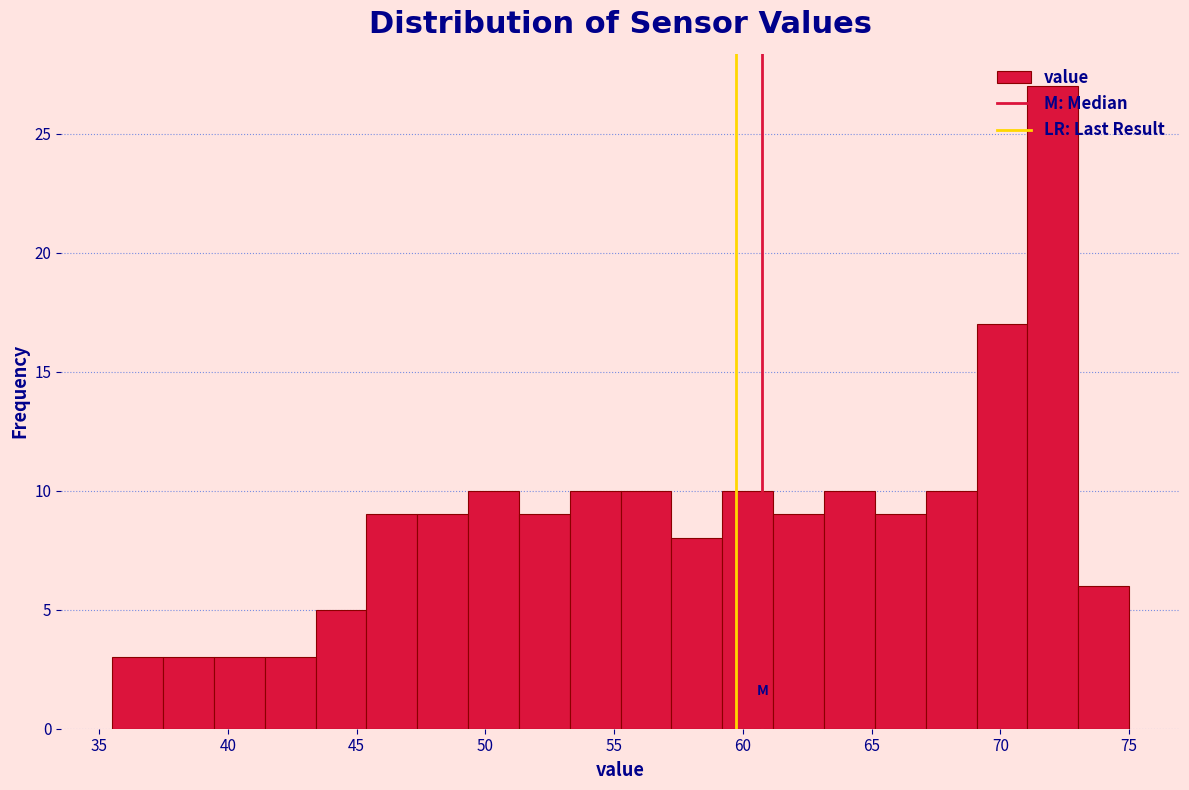

Around what value on the x-axis is the tallest bar? Give the approximate position of its centre, as read against the axis.

72.0